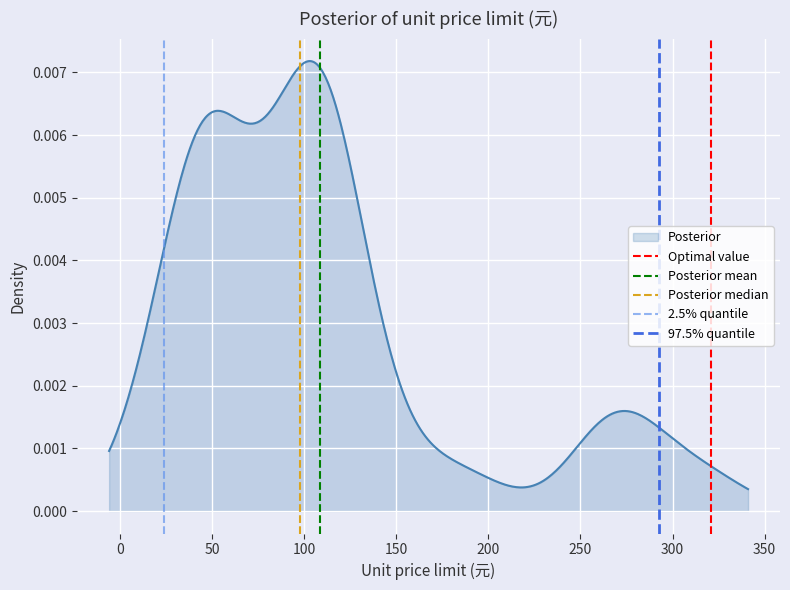

Which series has the widest spread of values?

Optimal value